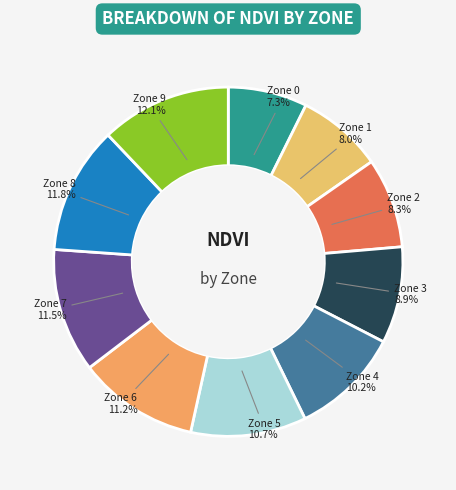

The Zone 0 slice represents 1% of the pie. True or false?

False